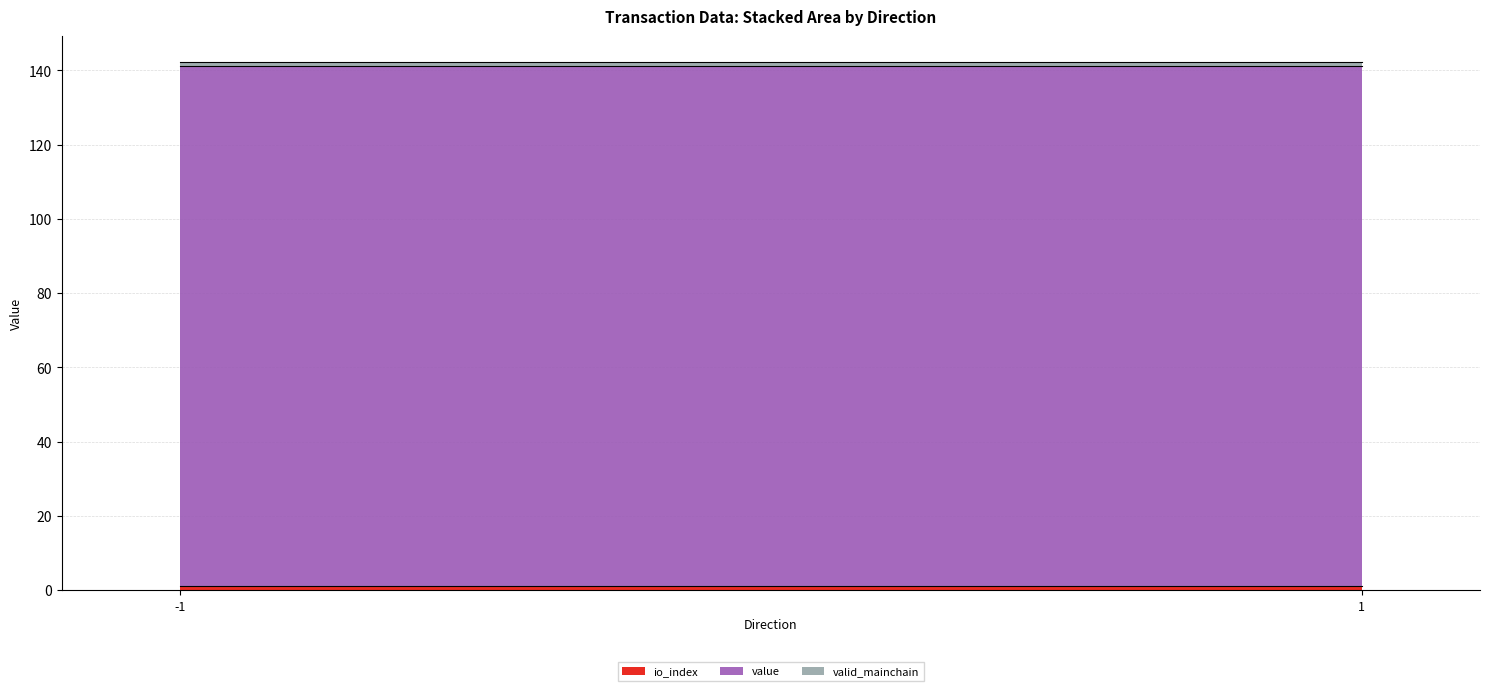

What is the approximate value of value at 1?

140.1